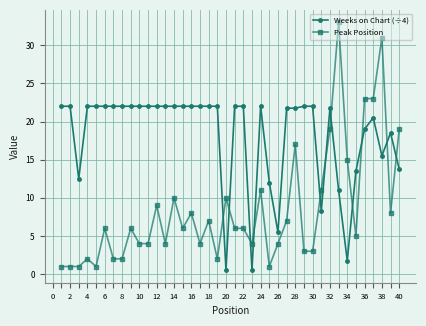

Which series has the largest range (max minus min)?

Peak Position